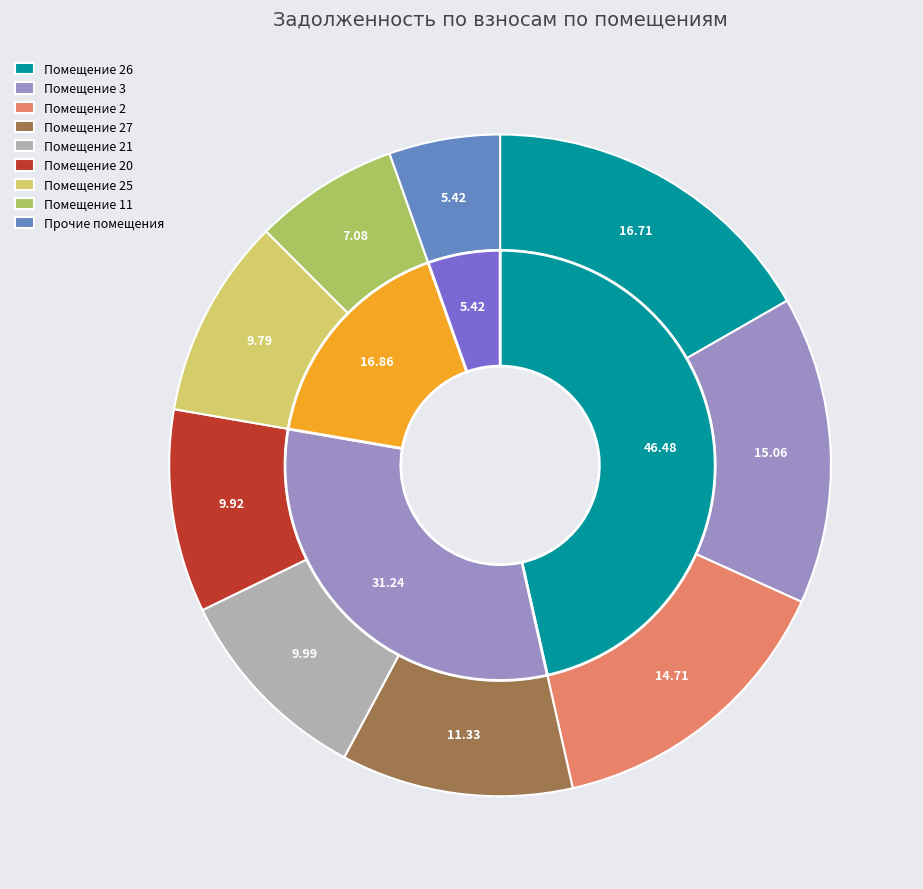

Is 20 the majority of the pie?

No